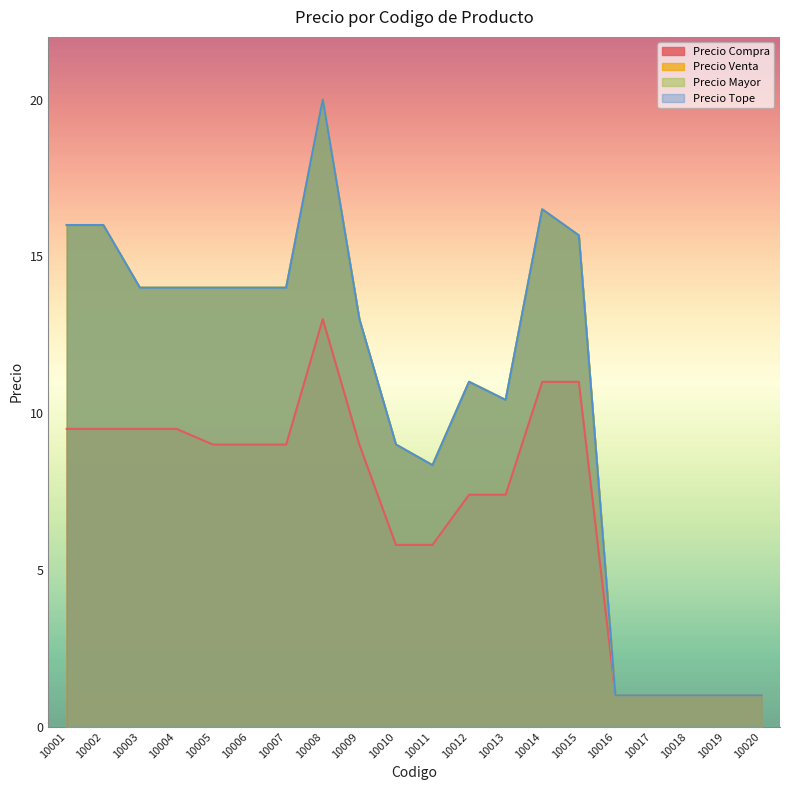

Is it true that Precio Compra equals 10.3 at 10010?

False